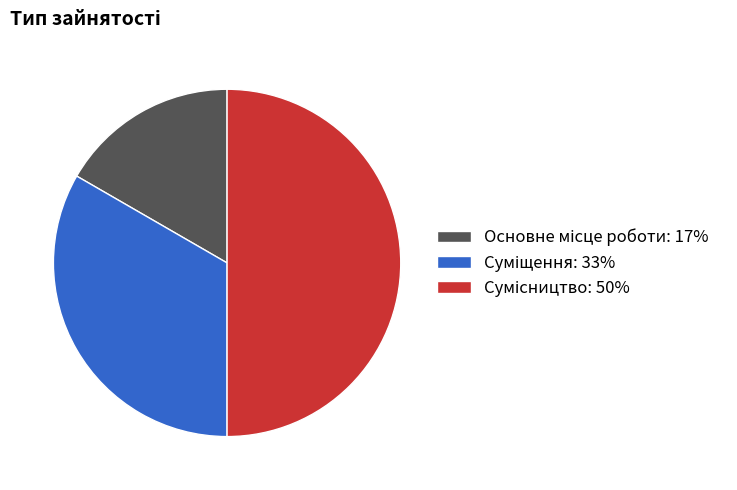

To the nearest percent, what is the combined percentage of Суміщення and Сумісництво?

83%